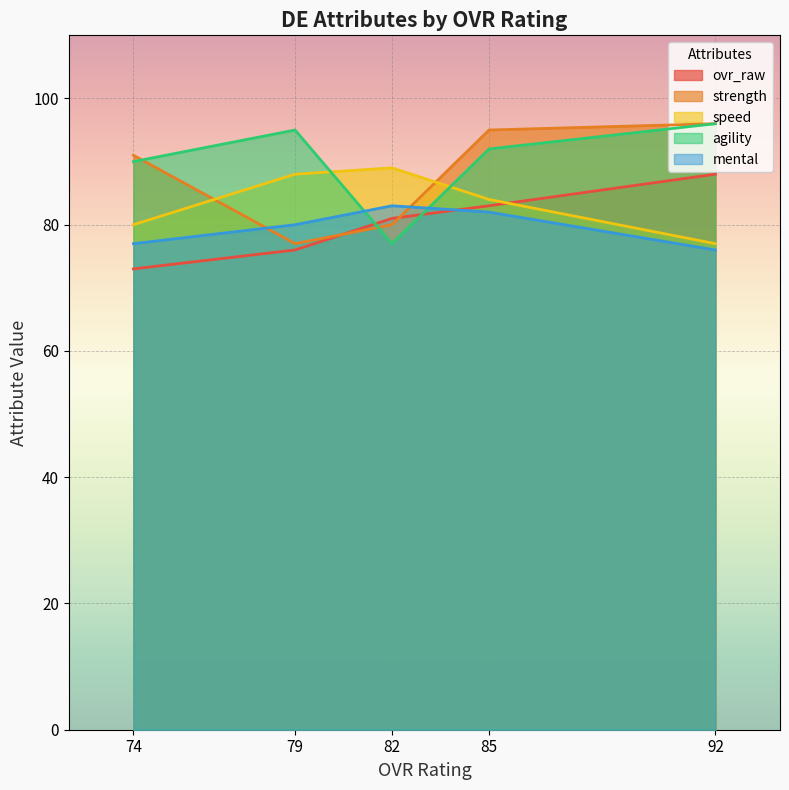

At which label does speed reach its peak?

82